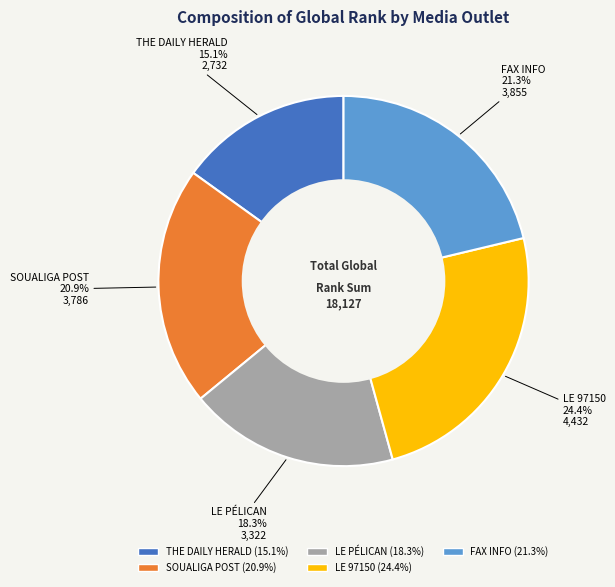

Do THE DAILY HERALD and FAX INFO together represent more than half of the pie?

No